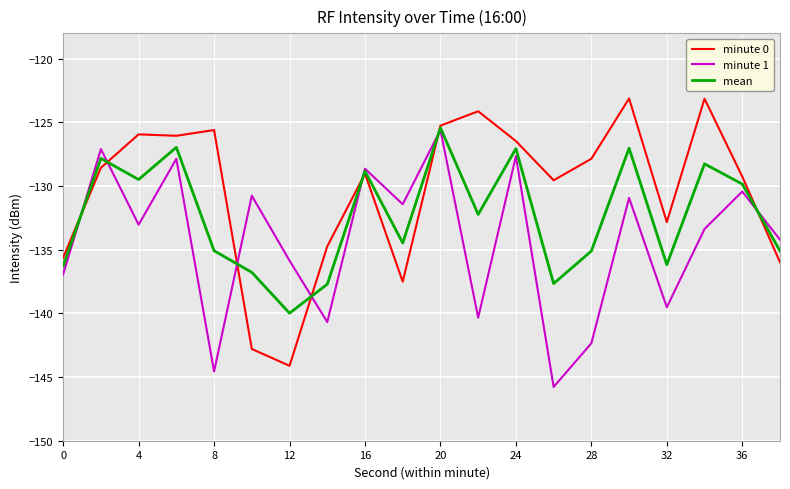

What is the smallest value displayed?

-145.8